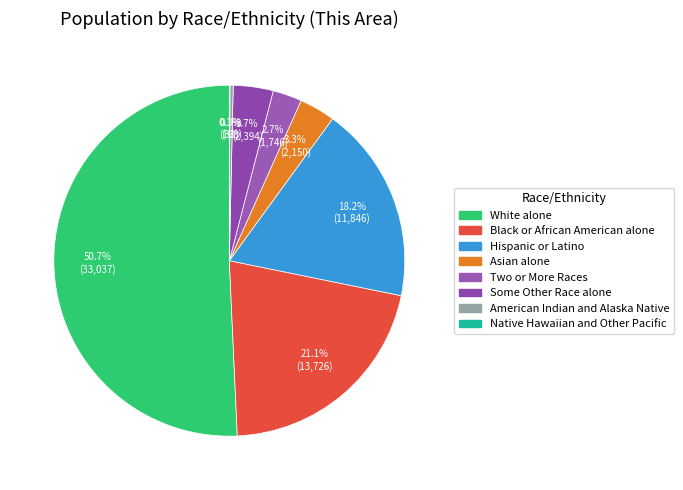

Which category has the smallest portion of the pie?

Native Hawaiian and Other Pacific